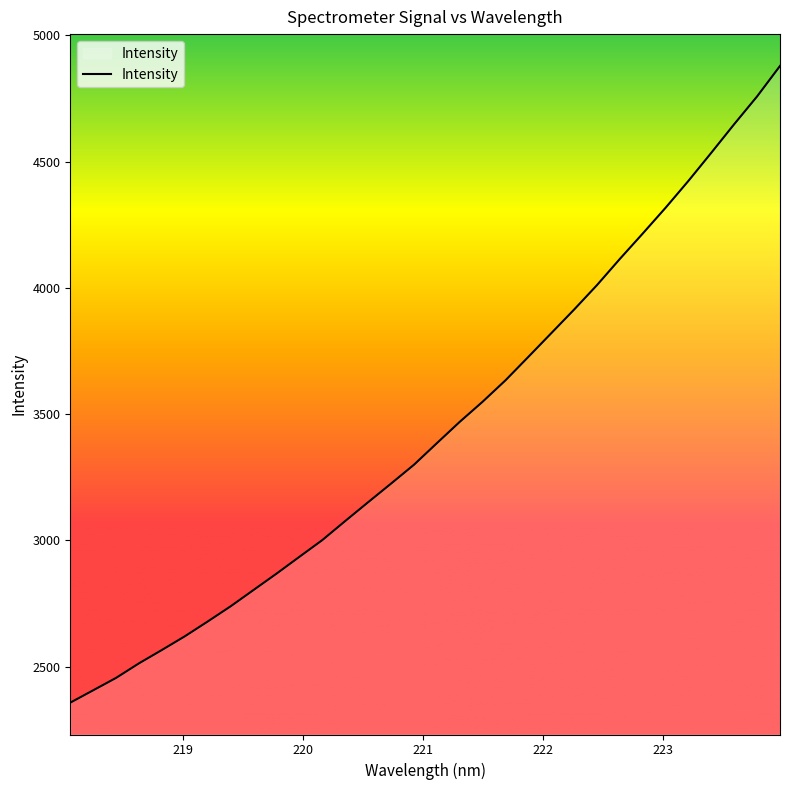

What is the difference between the maximum and minimum values?

2521.9